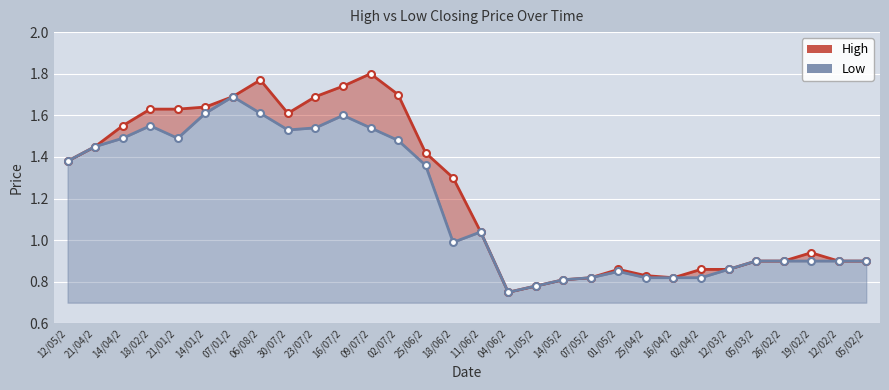

What is the minimum value for High?

0.8